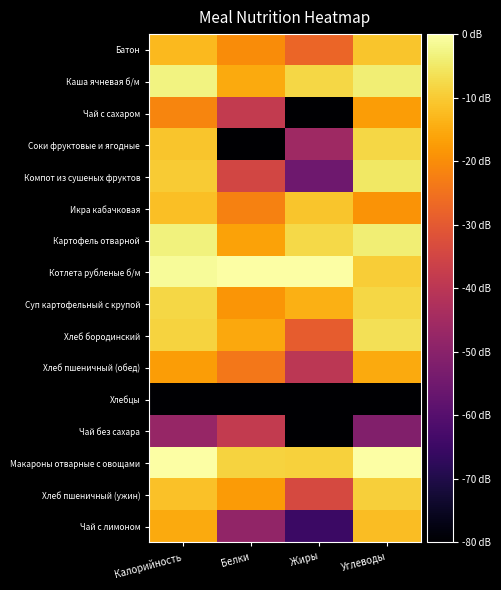

Reading right to left, list all the values displayed in this chart.

Батон: Углеводы=-10.6	Жиры=-27.4	Белки=-20.0	Калорийность=-12.6
Каша ячневая б/м: Углеводы=-4.0	Жиры=-8.1	Белки=-15.0	Калорийность=-2.9
Чай с сахаром: Углеводы=-17.5	Жиры=-80.0	Белки=-38.2	Калорийность=-21.4
Соки фруктовые и ягодные: Углеводы=-8.0	Жиры=-45.8	Белки=-80.0	Калорийность=-10.6
Компот из сушеных фруктов: Углеводы=-5.2	Жиры=-55.0	Белки=-34.7	Калорийность=-9.8
Икра кабачковая: Углеводы=-18.8	Жиры=-10.6	Белки=-22.0	Калорийность=-11.8
Картофель отварной: Углеводы=-3.9	Жиры=-7.6	Белки=-16.3	Калорийность=-3.3
Котлета рубленые б/м: Углеводы=-9.4	Жиры=0.0	Белки=0.0	Калорийность=-1.2
Суп картофельный с крупой: Углеводы=-7.9	Жиры=-14.3	Белки=-18.6	Калорийность=-8.0
Хлеб бородинский: Углеводы=-6.4	Жиры=-29.3	Белки=-15.5	Калорийность=-8.6
Хлеб пшеничный (обед): Углеводы=-15.2	Жиры=-39.8	Белки=-23.8	Калорийность=-17.4
Хлебцы: Углеводы=-80.0	Жиры=-80.0	Белки=-80.0	Калорийность=-80.0
Чай без сахара: Углеводы=-51.5	Жиры=-80.0	Белки=-38.2	Калорийность=-47.4
Макароны отварные с овощами: Углеводы=0.0	Жиры=-9.0	Белки=-8.7	Калорийность=0.0
Хлеб пшеничный (ужин): Углеводы=-9.2	Жиры=-33.8	Белки=-17.8	Калорийность=-11.4
Чай с лимоном: Углеводы=-12.1	Жиры=-65.2	Белки=-48.1	Калорийность=-15.0